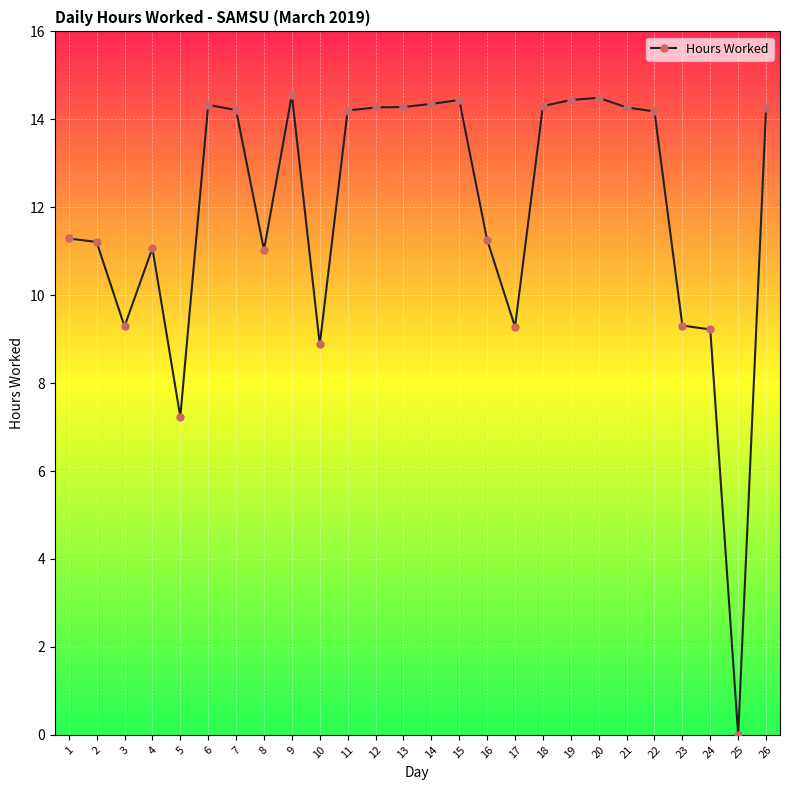

At which category does the chart reach its minimum across all series?

25